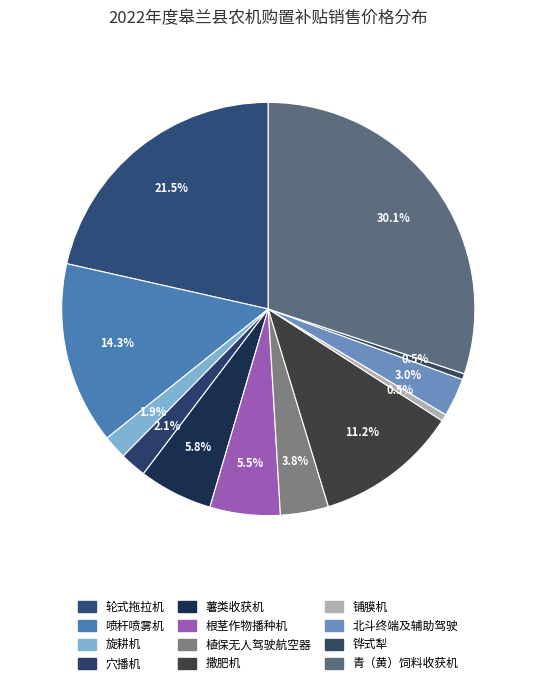

Rank the categories by value from lowest to highest.

铧式犁, 铺膜机, 旋耕机, 穴播机（专项鉴定）, 农业用北斗终端及辅助驾驶系统（含渔船用）, 植保无人驾驶航空器, 根茎作物播种机, 薯类收获机, 撒肥机, 喷杆喷雾机, 轮式拖拉机, 青（黄）饲料收获机